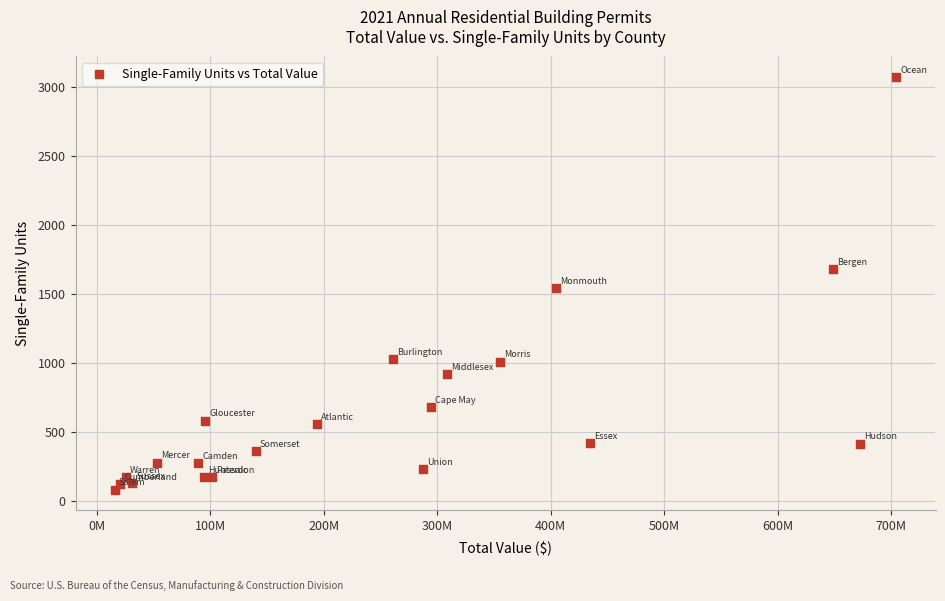

What Y value in the scatter plot is closest to 1578?

1545